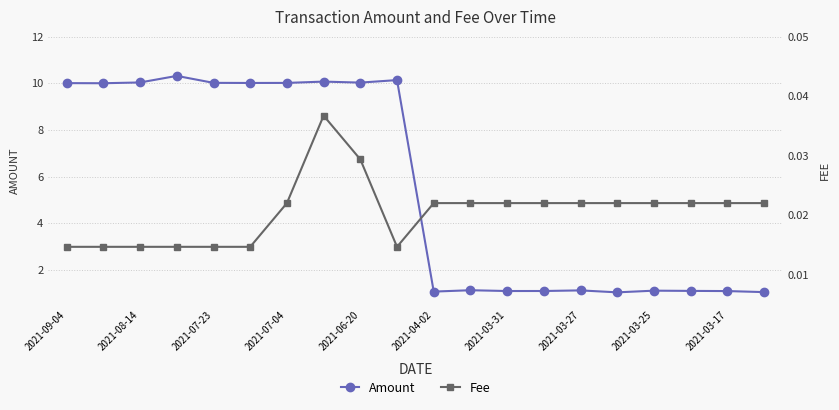

True or false: Fee and Amount intersect in this chart.

False